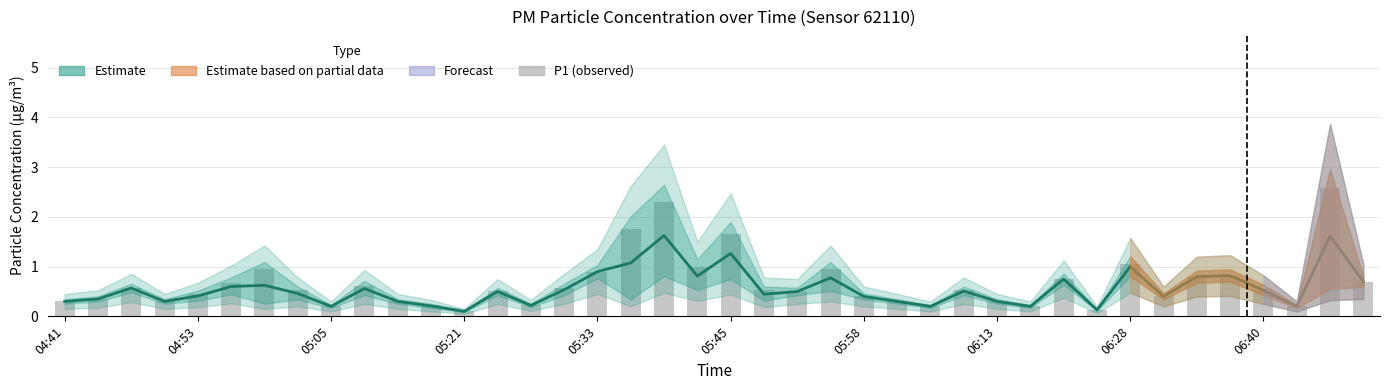

Which series has the largest range (max minus min)?

P1 (observed)